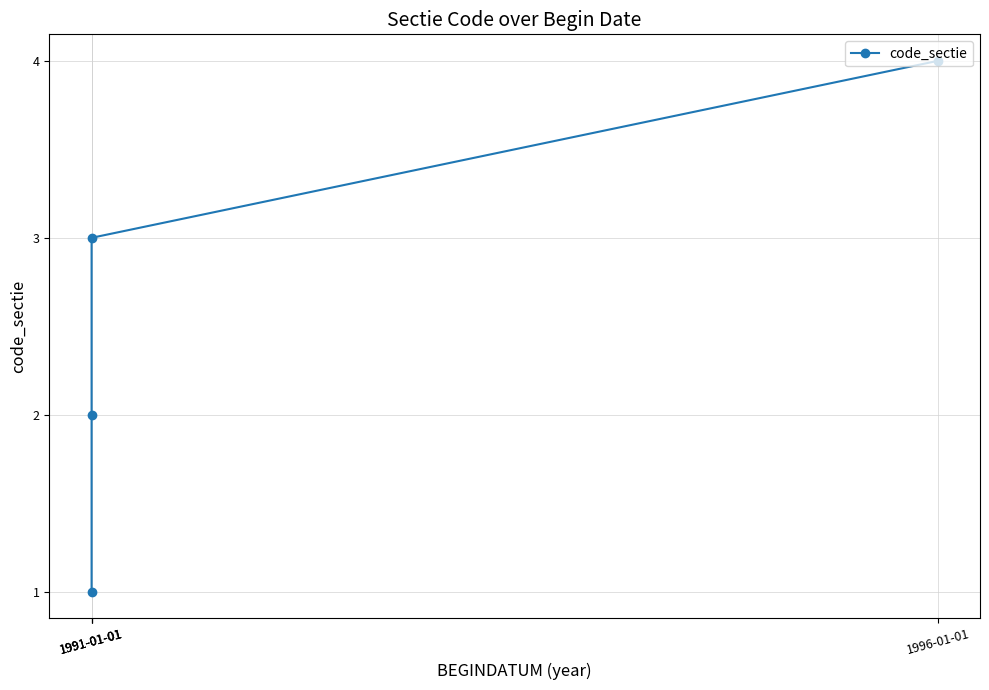

How many values are between 2 and 4?

3